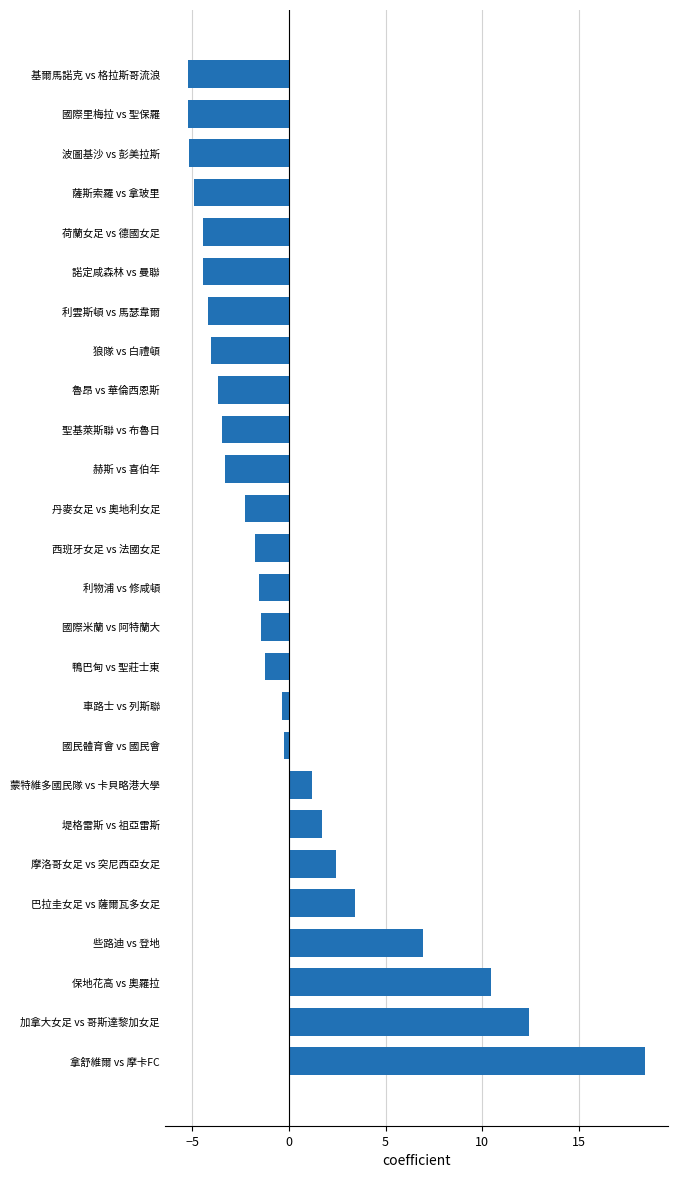

The chart shows a value of 6.2 at 巴拉圭女足 vs 薩爾瓦多女足. True or false?

False